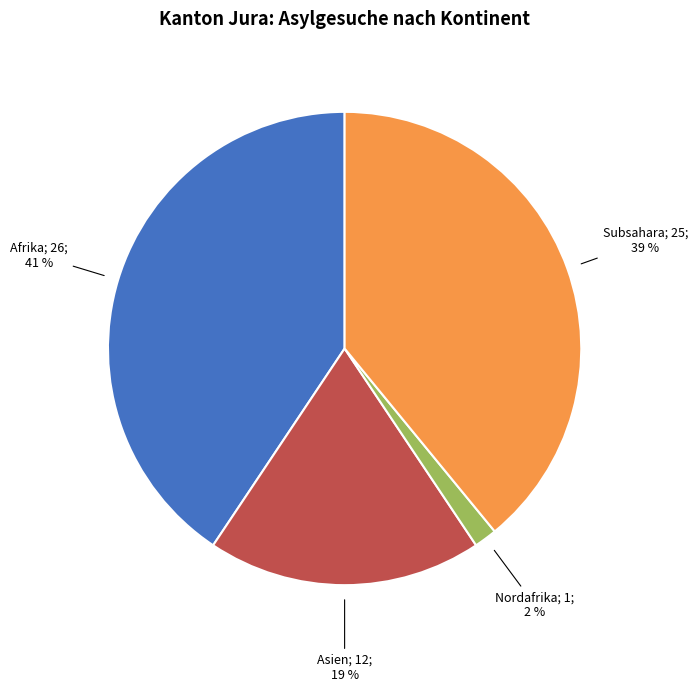

To the nearest percent, what is the difference between the largest and smallest slice percentages?

39%